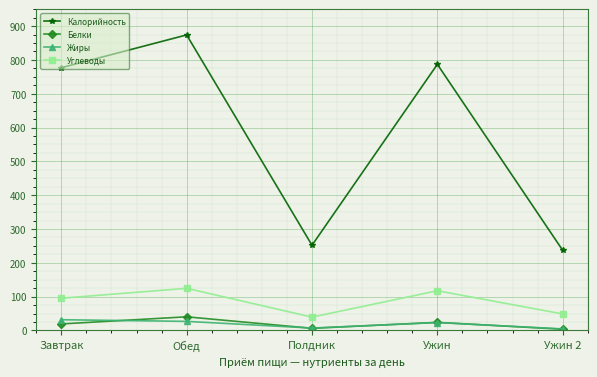

Between Полдник and Ужин, which series saw the biggest shift?

Калорийность